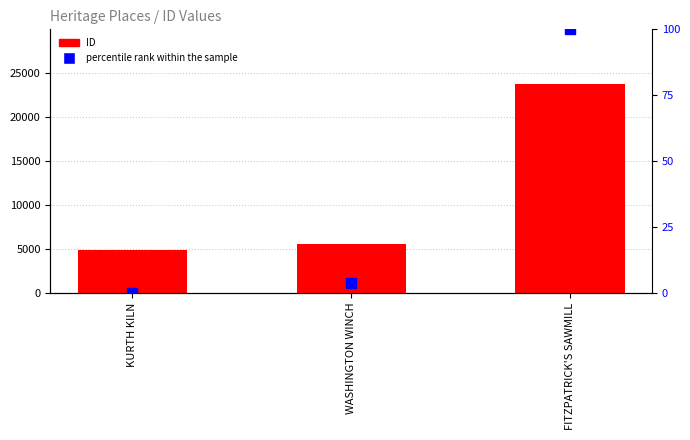

Which series contains the highest Y value?

ID